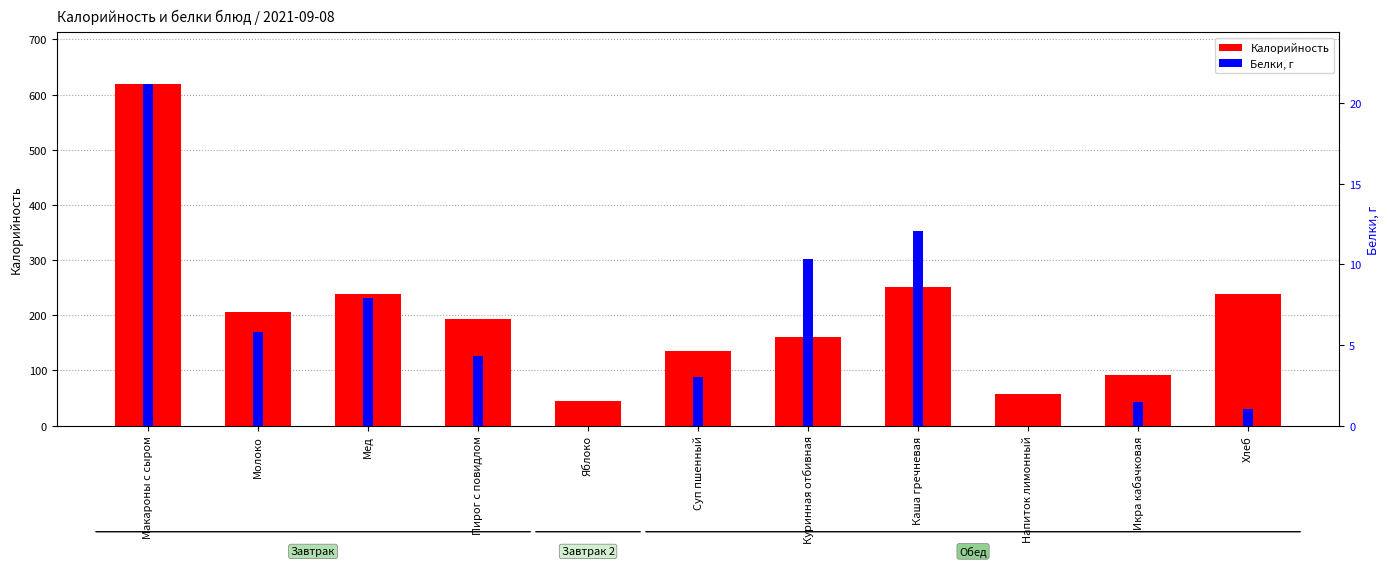

Rank the series by their average value, from lowest to highest.

Белки, Калорийность